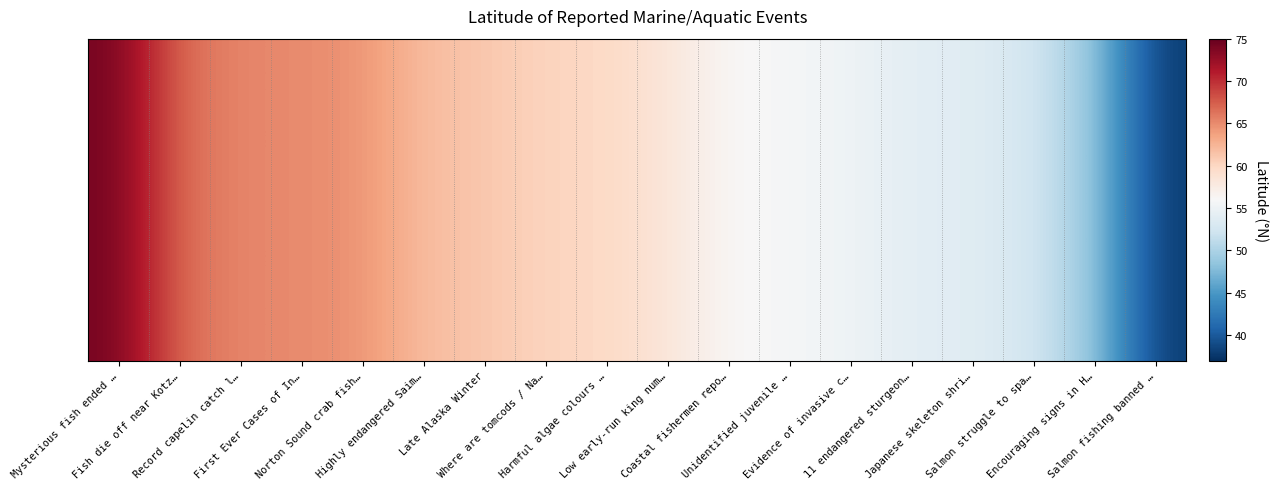

What is the change in value from Evidence of invasive c… to 11 endangered sturgeon…?

-1.2